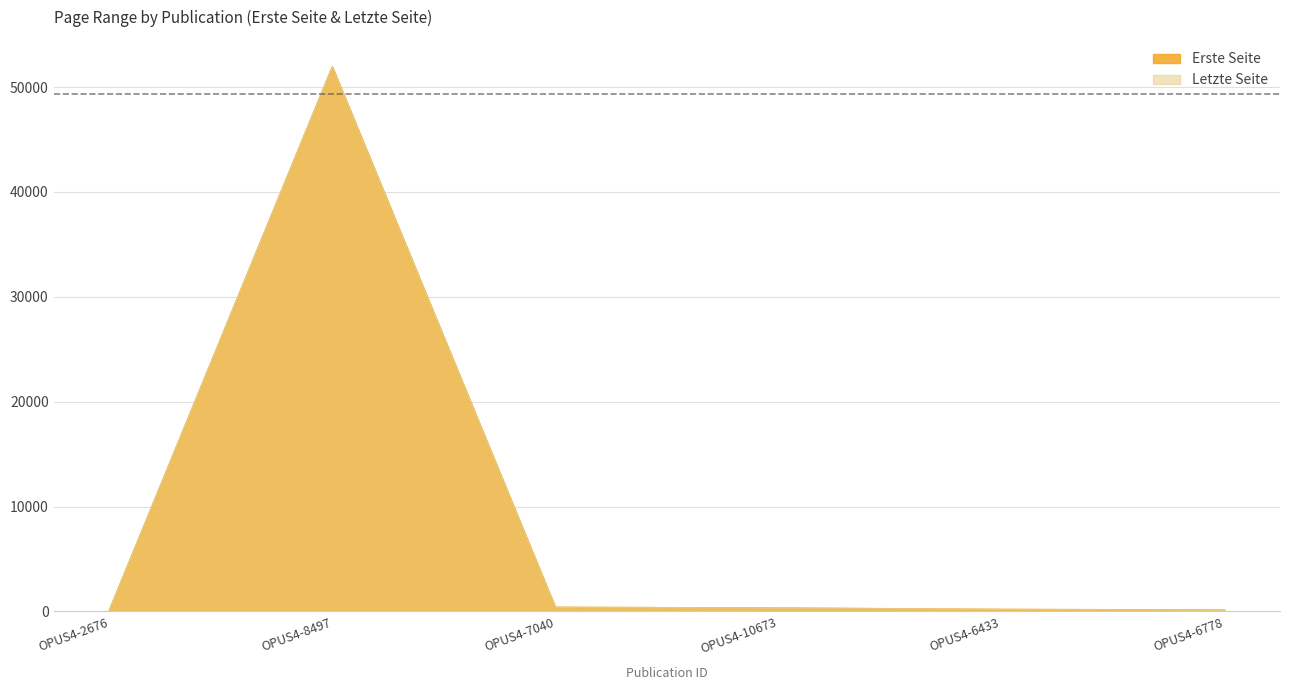

In Letzte Seite, how many points are higher than both neighbors (excluding endpoints)?

1